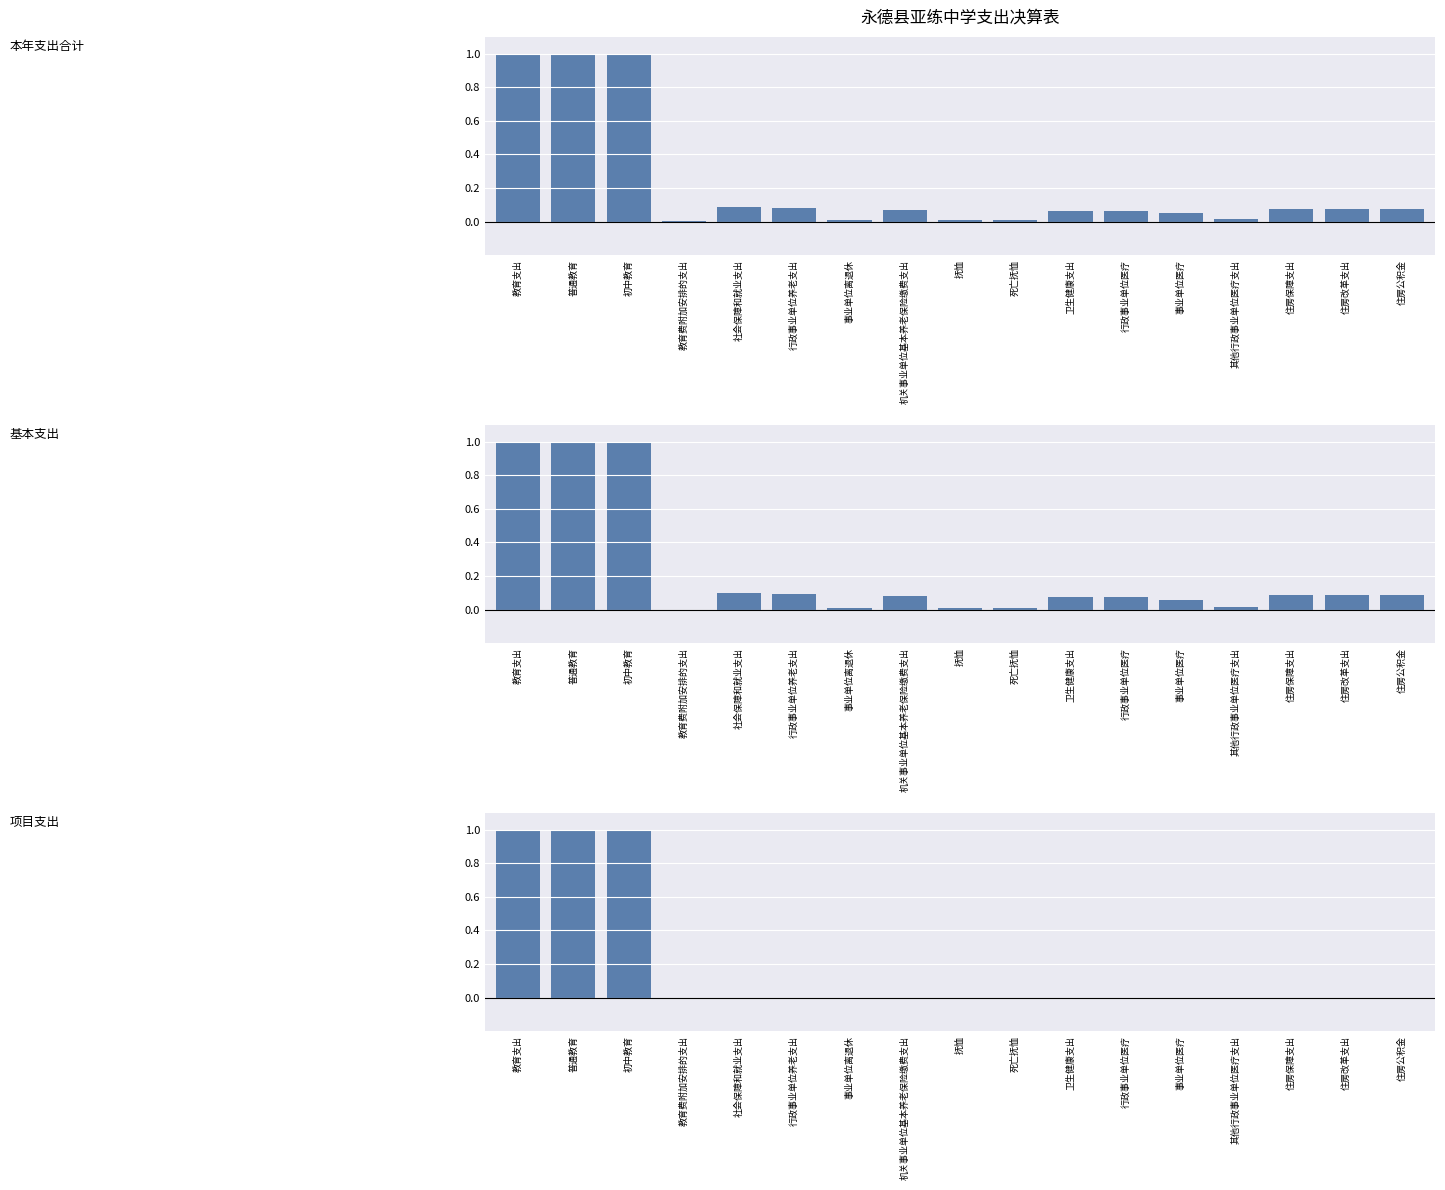

Where is 项目支出 nearest to the value 0?

社会保障和就业支出